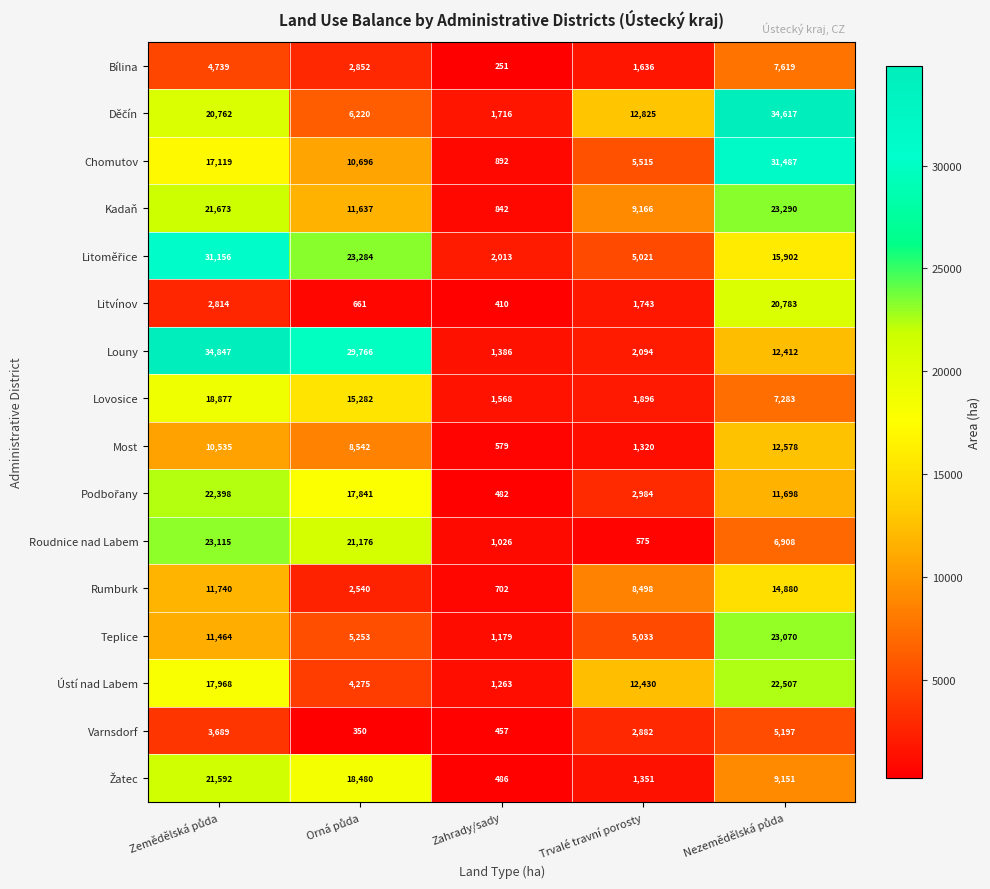

At which category does the chart reach its minimum across all series?

Zahrady/sady